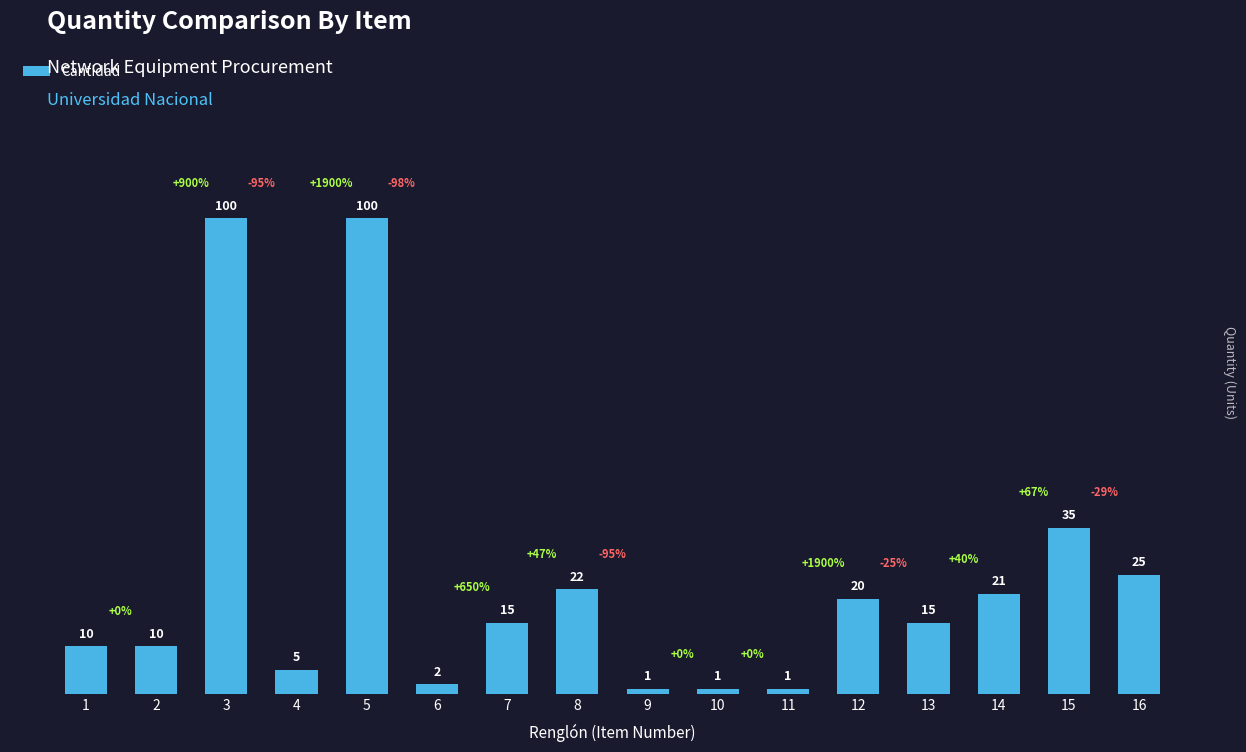

What is the greatest value displayed?

100